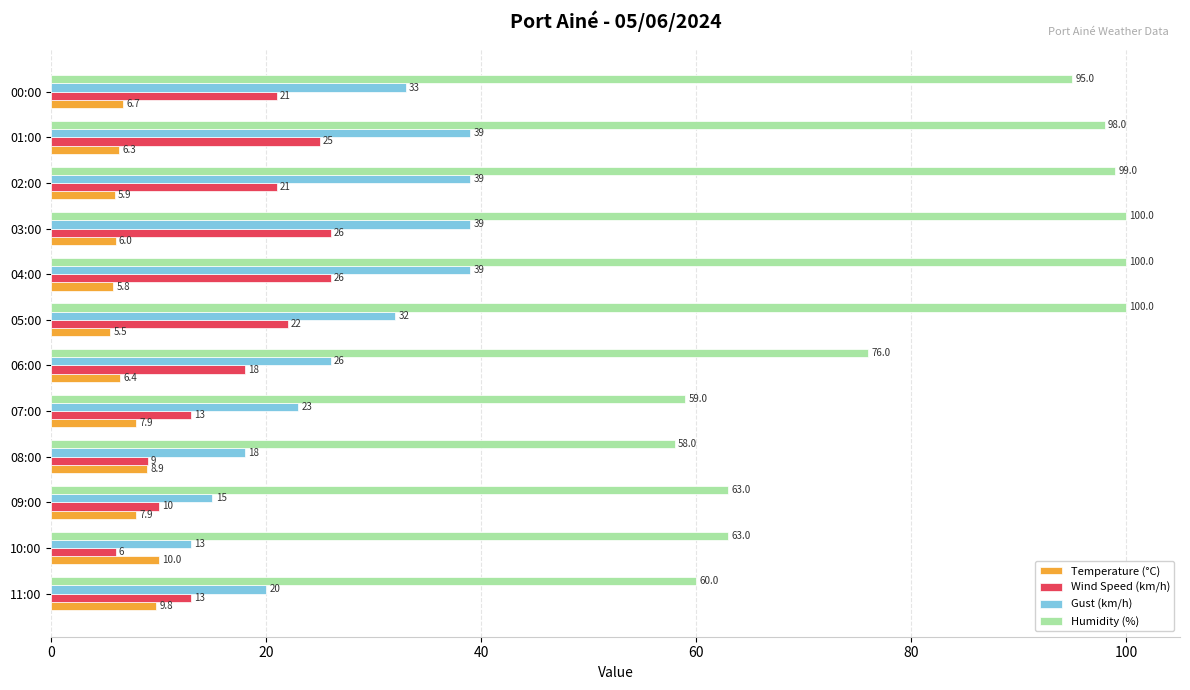

True or false: Humidity (%) has a value of 100.0 at 03:00.

True